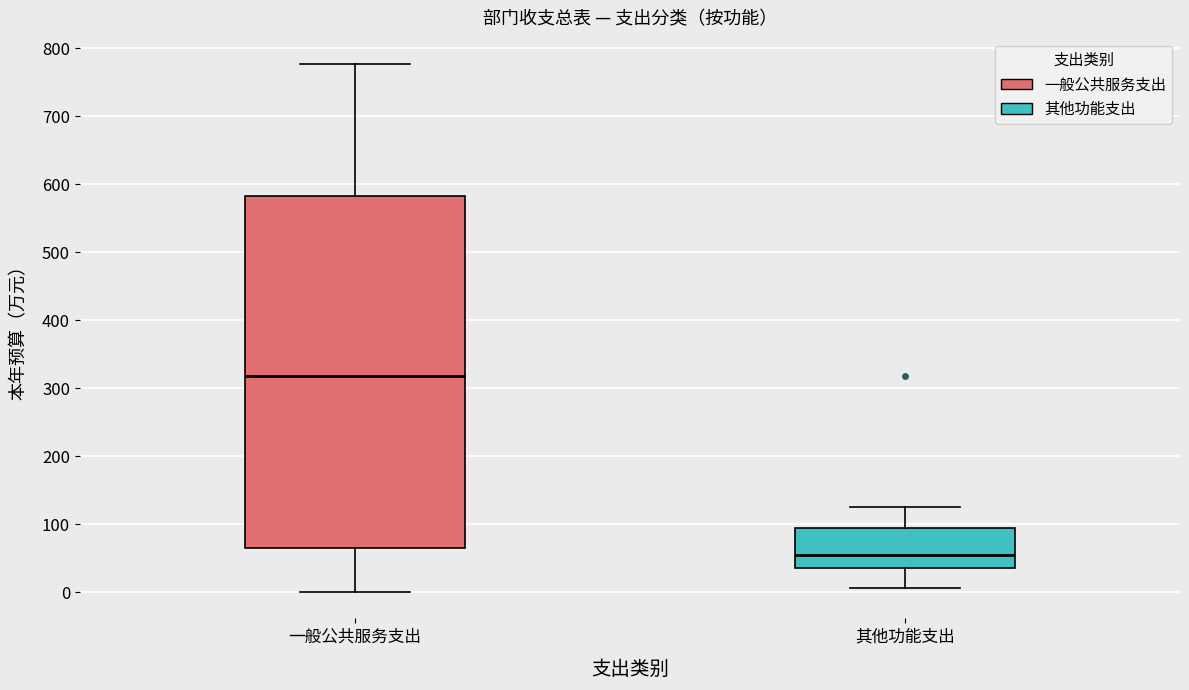

Reading left to right, transcribe this box plot: for each box, give where its median line is, the range the box spans, and where its two whiskers end, as read against the y-axis. The values are not printed on the chart, so give them approximately, as read against the axis.

一般公共服务支出: median 320, box 70 to 580, whiskers 0 to 780
其他功能支出: median 60, box 40 to 90, whiskers 10 to 120